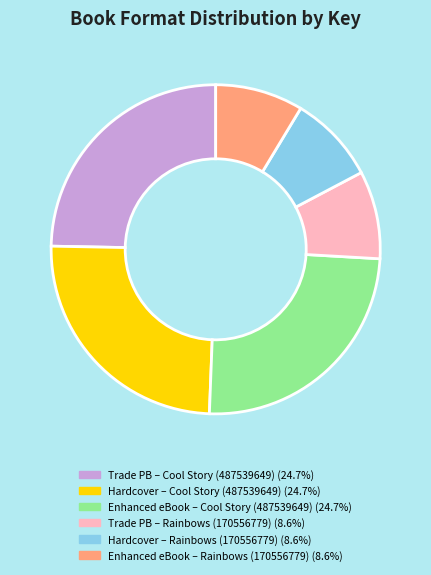

How many slices are in this pie chart?

6